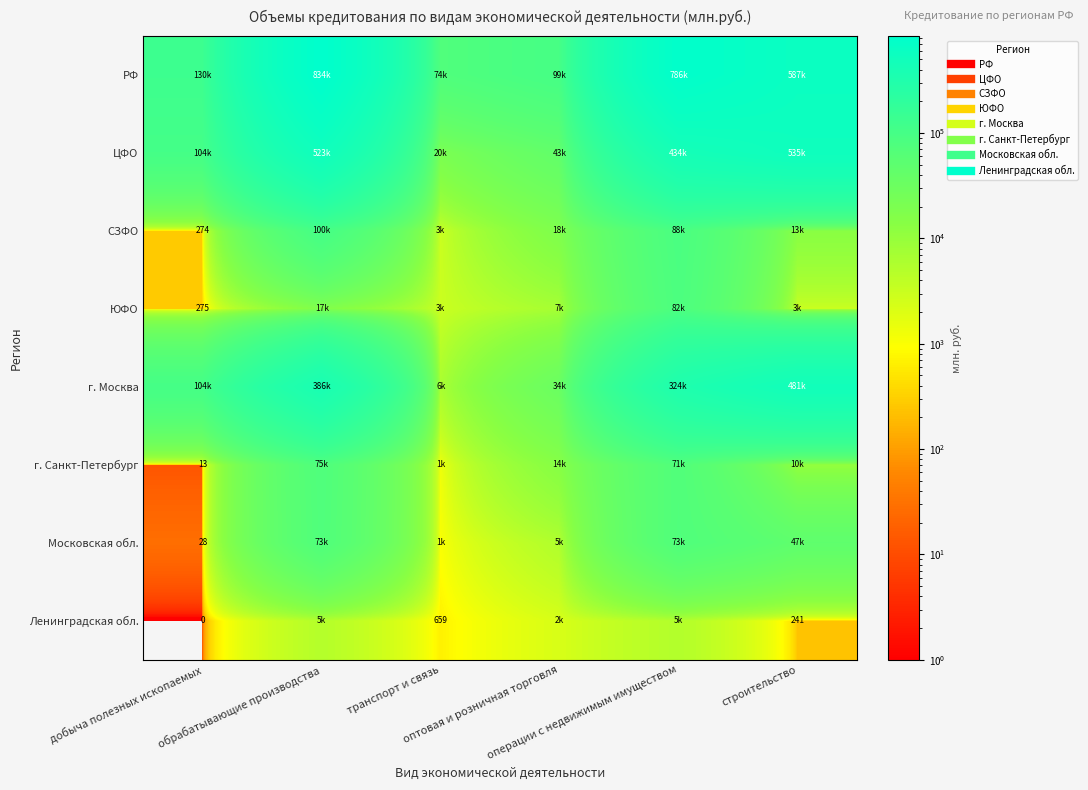

The value of Ленинградская обл. at добыча полезных ископаемых is 0. True or false?

True